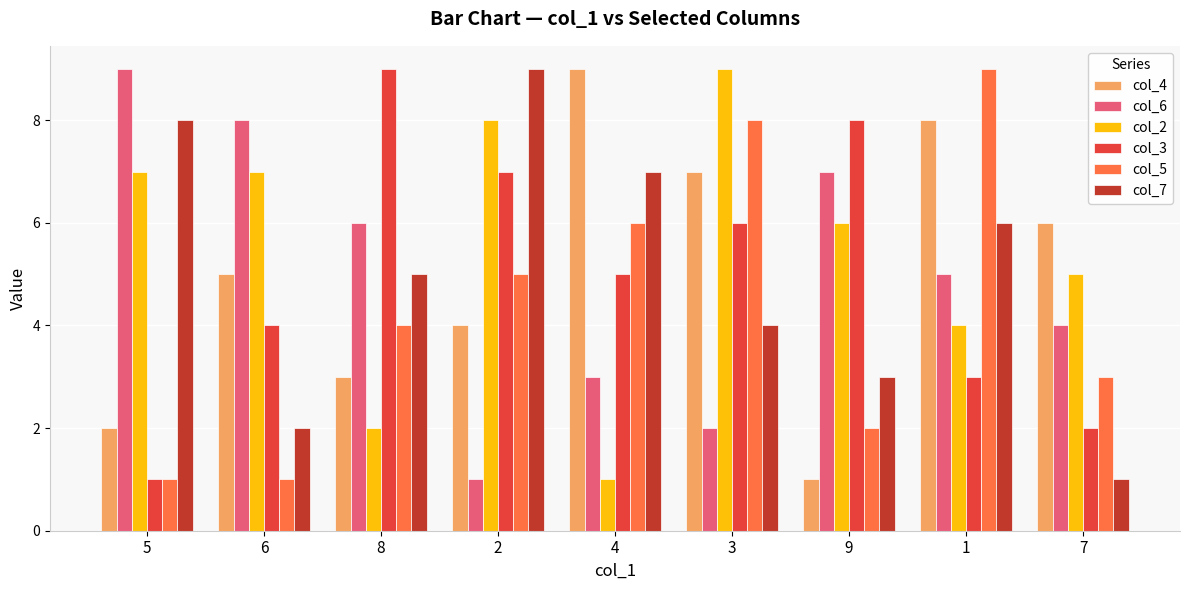

What is the sum of all col_3 values?

45